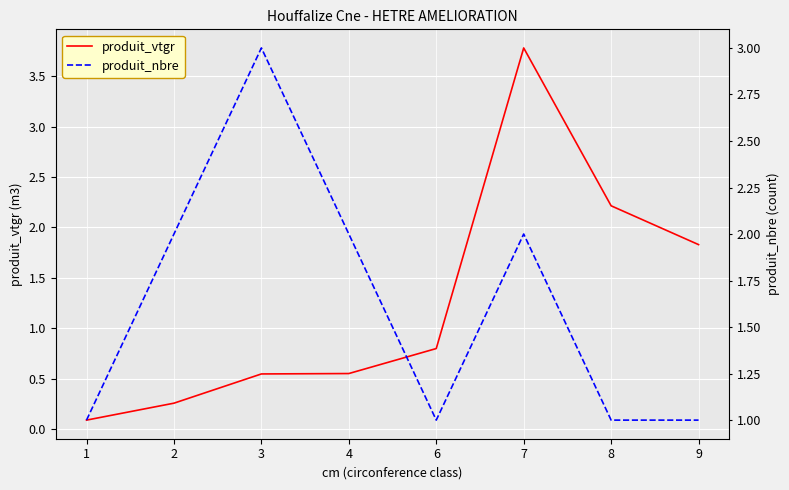

At which label is produit_vtgr closest to 1?

6